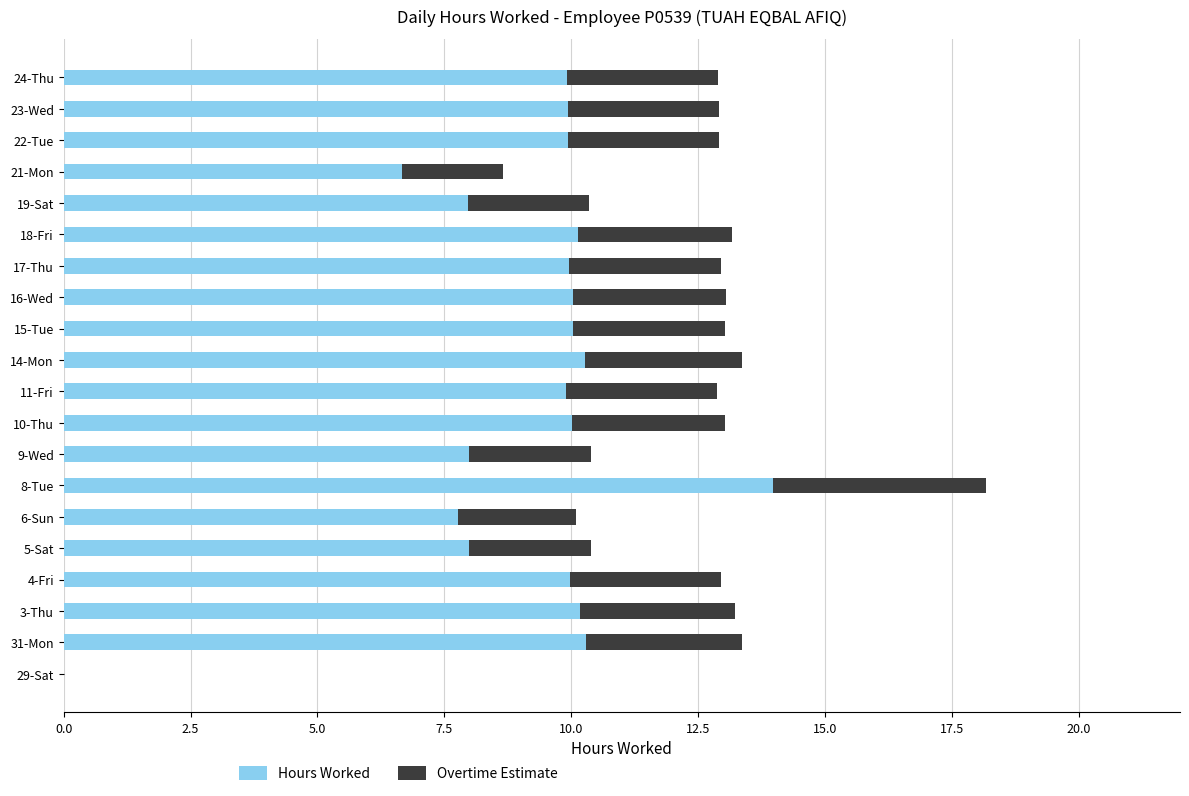

The Hours Worked series shows 10.0 at 4-Fri. True or false?

True